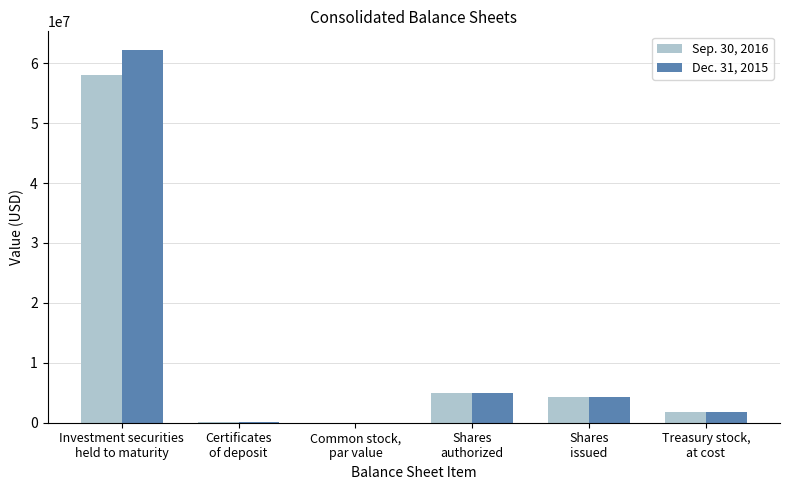

Where is Dec. 31, 2015 nearest to the value 31099350?

Shares
authorized